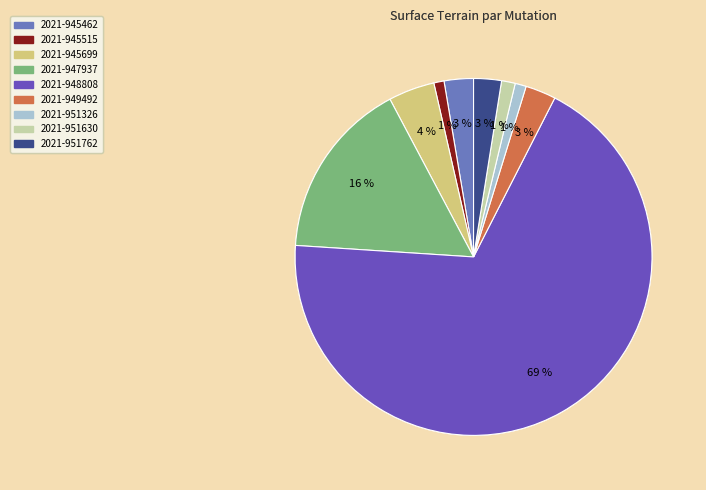

Which category has the biggest portion of the pie?

2021-948808